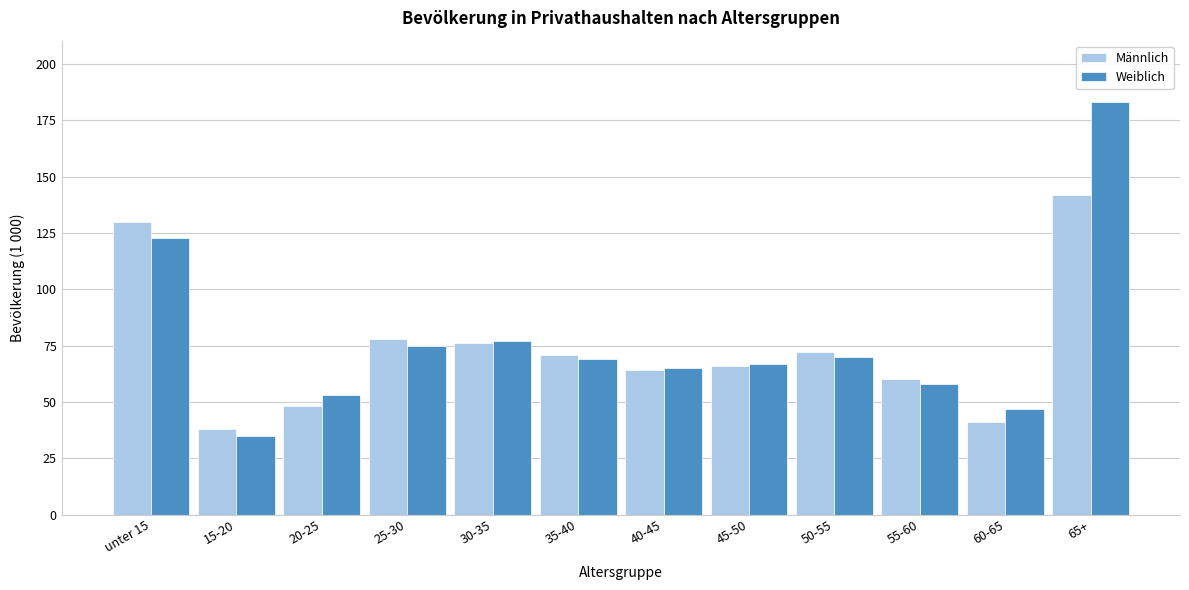

Reading left to right, list all the values displayed in this chart.

Männlich: 130	38	48	78	76	71	64	66	72	60	41	142
Weiblich: 123	35	53	75	77	69	65	67	70	58	47	183